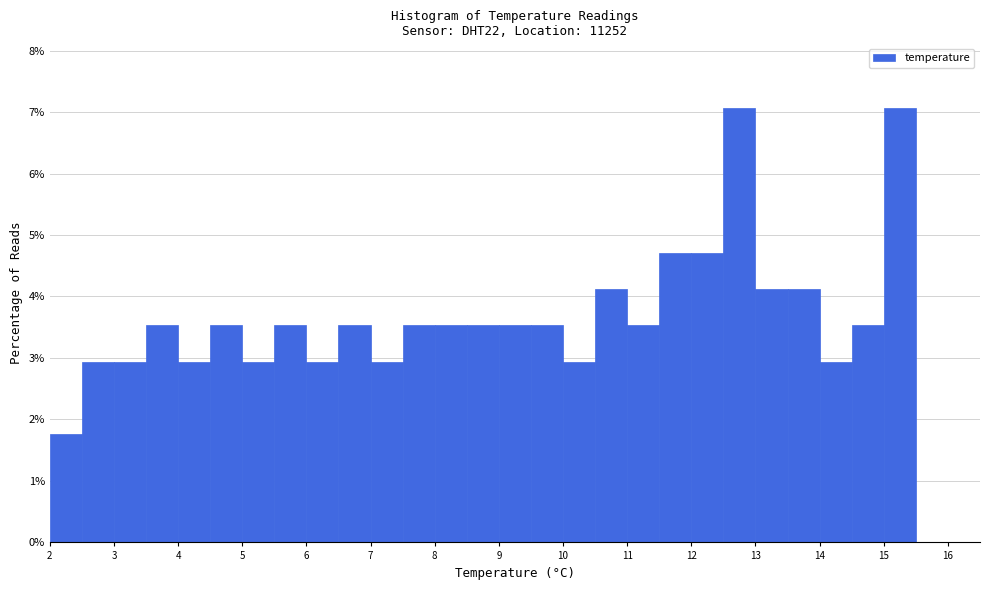

Reading left to right, transcribe this chart: for each bar, give the range it covers on the x-axis and its height. The values are not printed on the chart, so give them approximately, as read against the axis.

2.0 to 2.5: 1.8
2.5 to 3.0: 2.9
3.0 to 3.5: 2.9
3.5 to 4.0: 3.5
4.0 to 4.5: 2.9
4.5 to 5.0: 3.5
5.0 to 5.5: 2.9
5.5 to 6.0: 3.5
6.0 to 6.5: 2.9
6.5 to 7.0: 3.5
7.0 to 7.5: 2.9
7.5 to 8.0: 3.5
8.0 to 8.5: 3.5
8.5 to 9.0: 3.5
9.0 to 9.5: 3.5
9.5 to 10.0: 3.5
10.0 to 10.5: 2.9
10.5 to 11.0: 4.1
11.0 to 11.5: 3.5
11.5 to 12.0: 4.7
12.0 to 12.5: 4.7
12.5 to 13.0: 7.1
13.0 to 13.5: 4.1
13.5 to 14.0: 4.1
14.0 to 14.5: 2.9
14.5 to 15.0: 3.5
15.0 to 15.5: 7.1
15.5 to 16.0: 0
16.0 to 16.5: 0